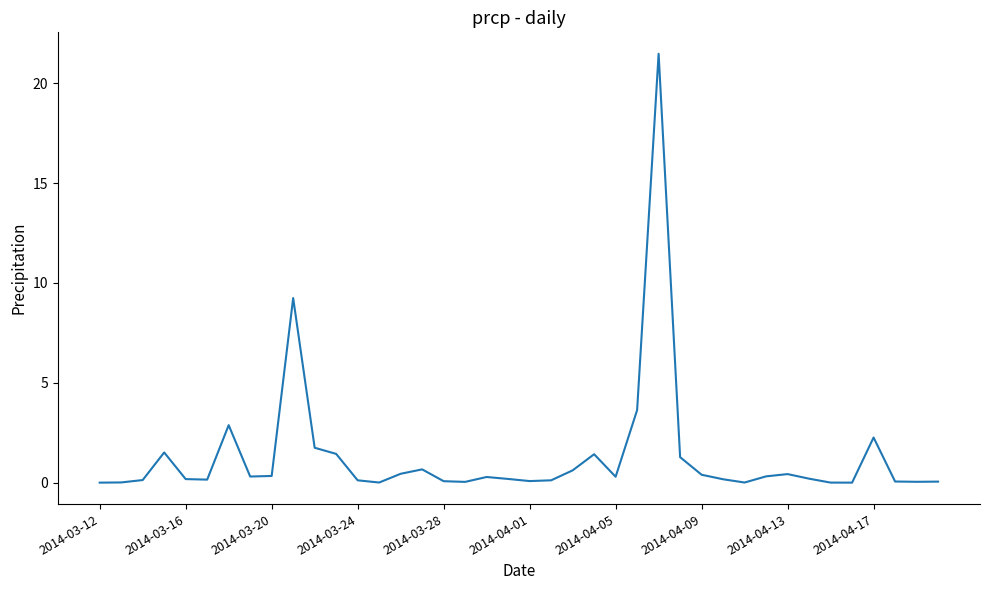

What is the difference between the maximum and minimum values?

21.5